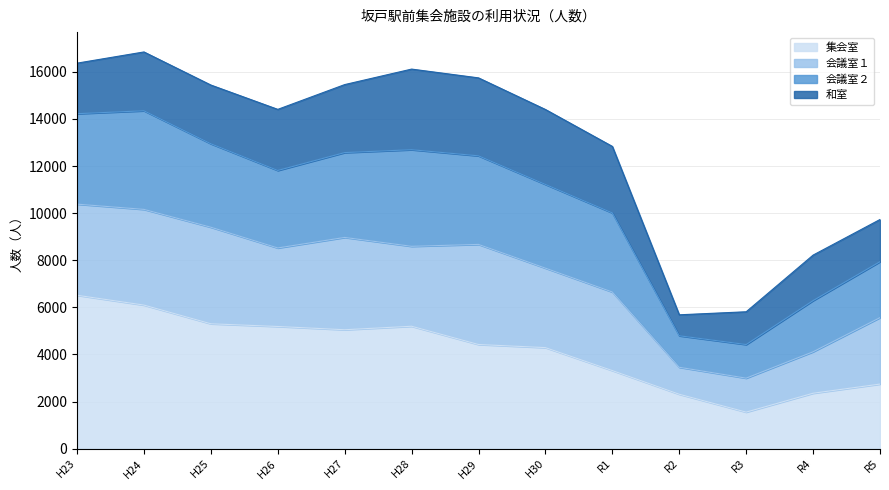

What is the total value across all series at R4?

8217